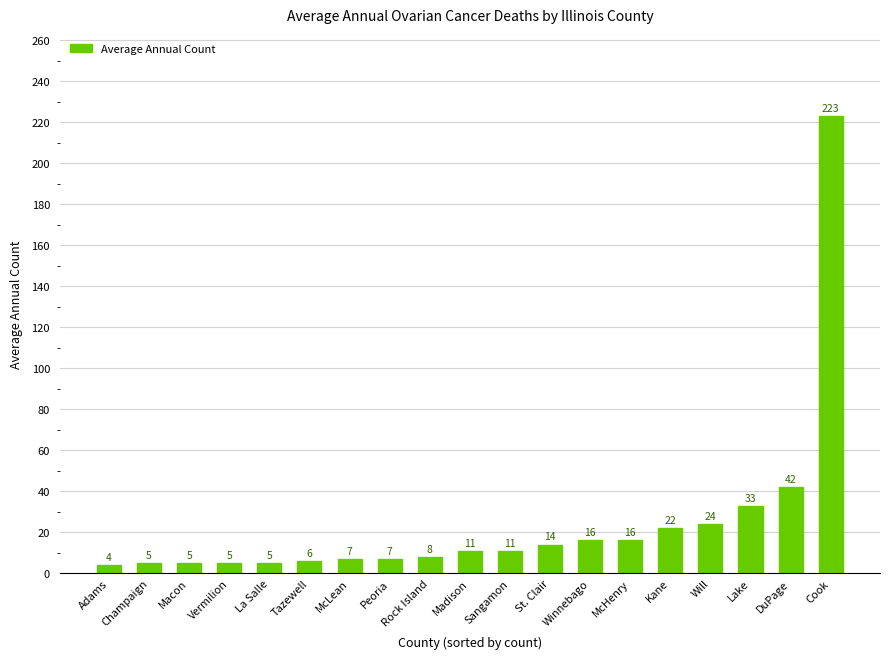

Is it true that the value at Winnebago is 16?

True